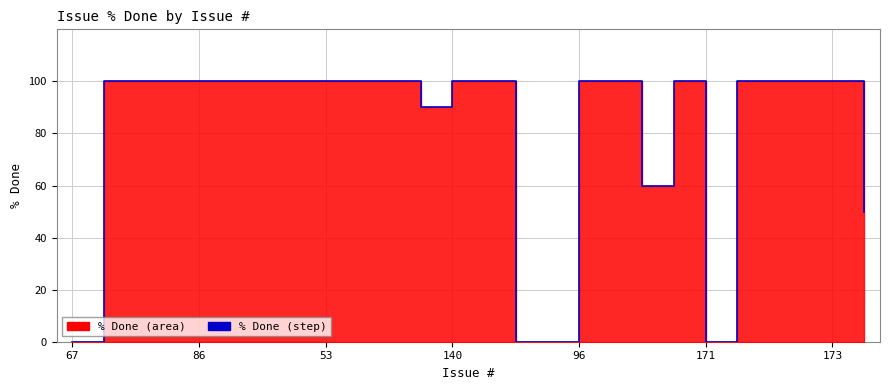

Approximately how many times larger is the value at 22 compared to 96?

1.0